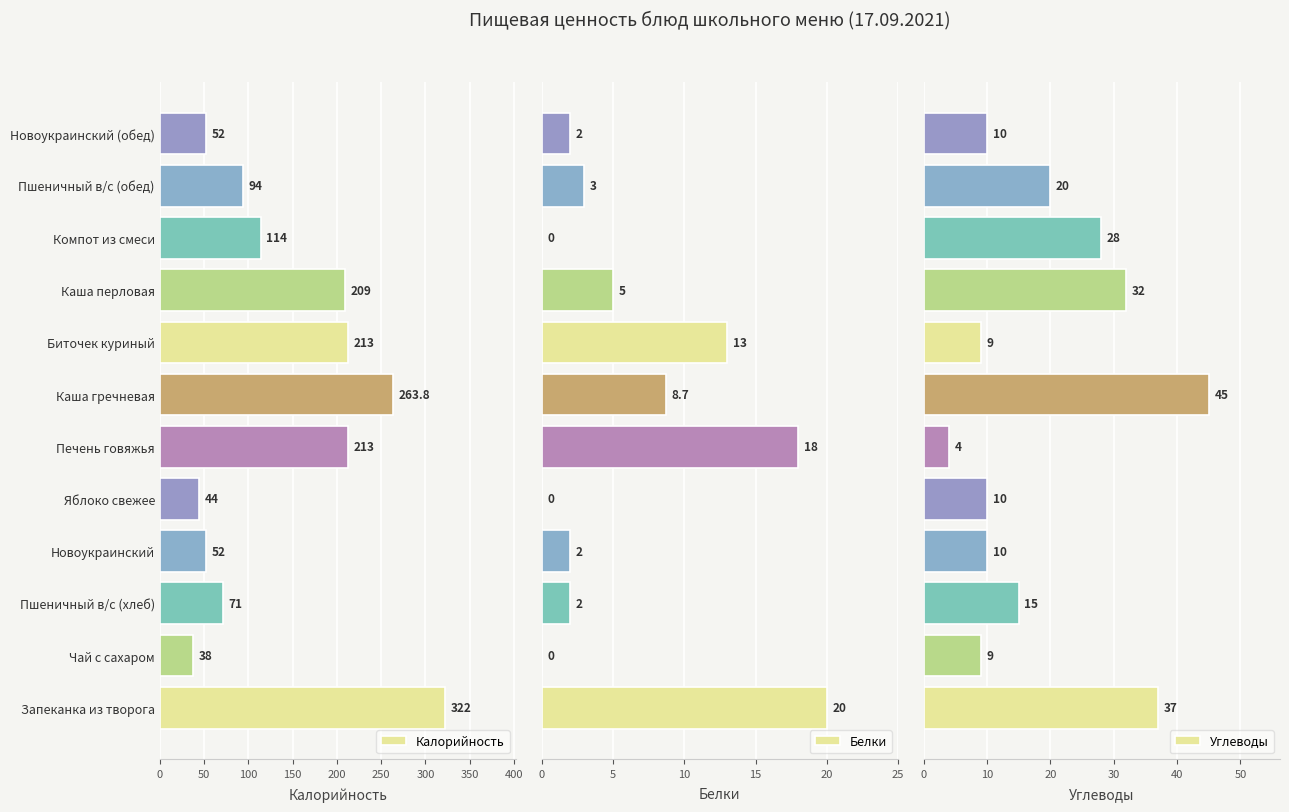

What is the difference between the Калорийность values at Запеканка из творога and Новоукраинский (обед)?

270.0